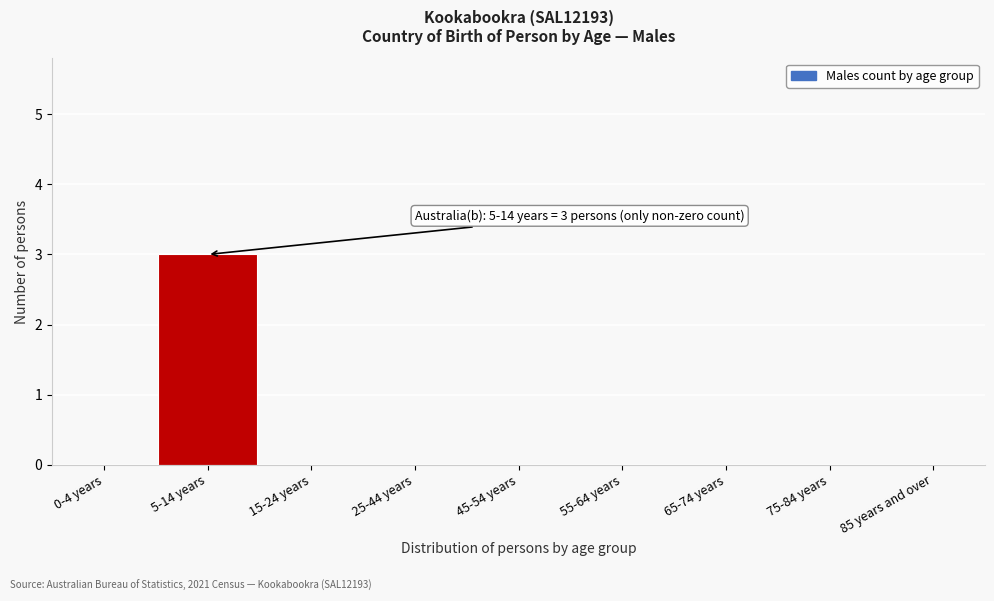

Reading left to right, transcribe all the data shown in this chart.

0-4 years=0	5-14 years=3	15-24 years=0	25-44 years=0	45-54 years=0	55-64 years=0	65-74 years=0	75-84 years=0	85 years and over=0